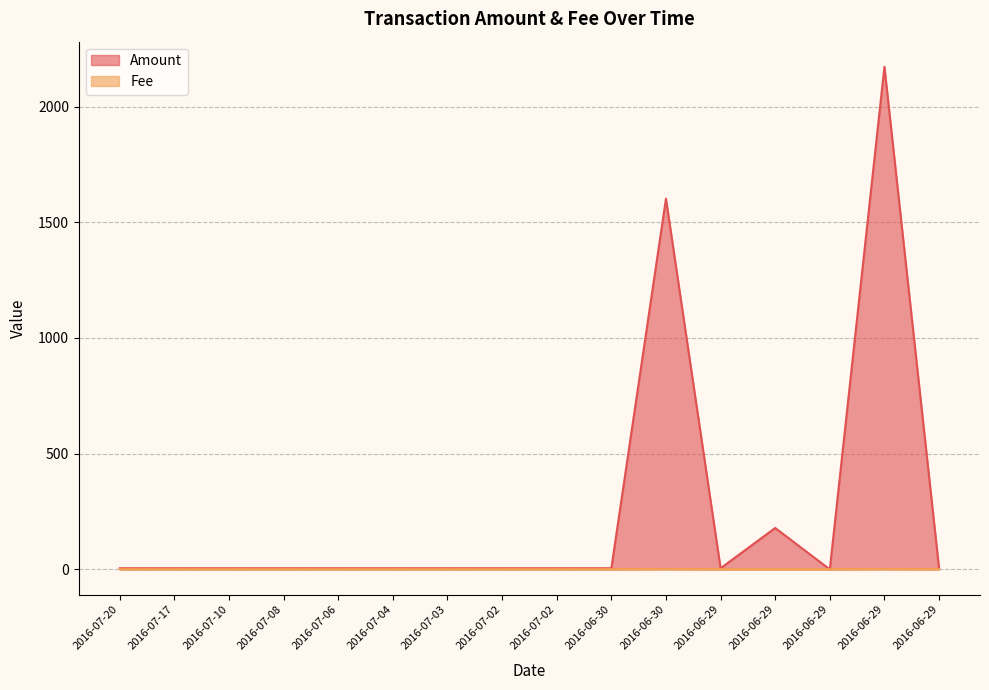

Which category has the lowest value in the Amount series?

2016-06-29